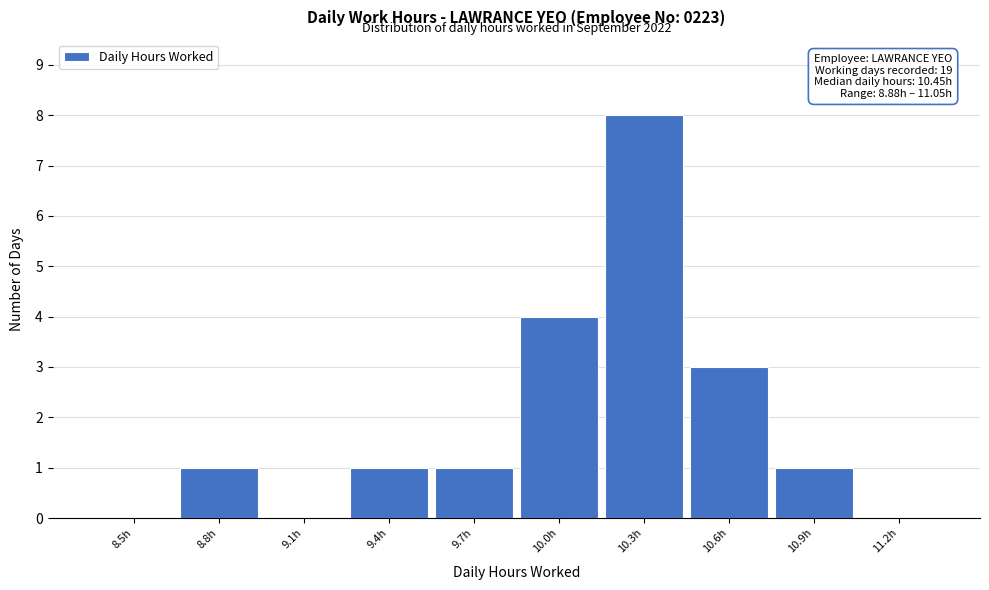

Reading left to right, transcribe all the data shown in this chart.

8.5h=0	8.8h=1	9.1h=0	9.4h=1	9.7h=1	10.0h=4	10.3h=8	10.6h=3	10.9h=1	11.2h=0